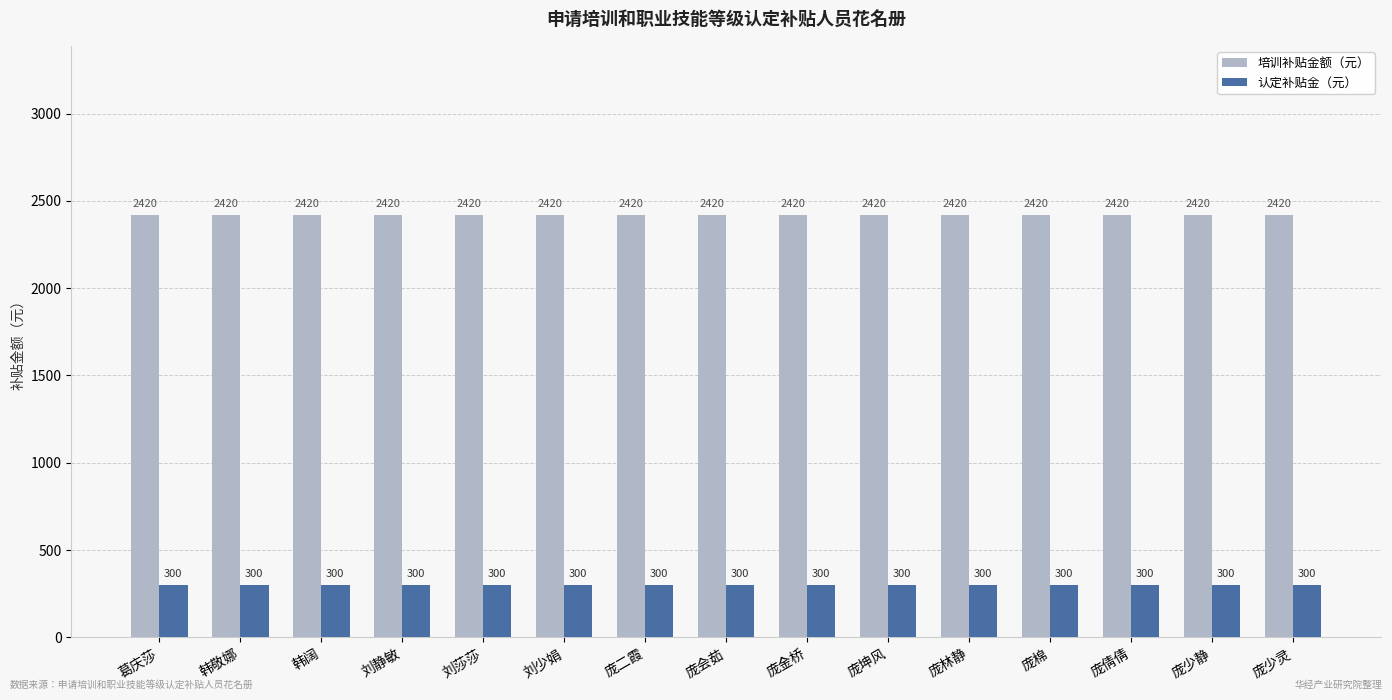

Rank the series by their average value, from highest to lowest.

培训补贴金额（元）, 认定补贴金（元）